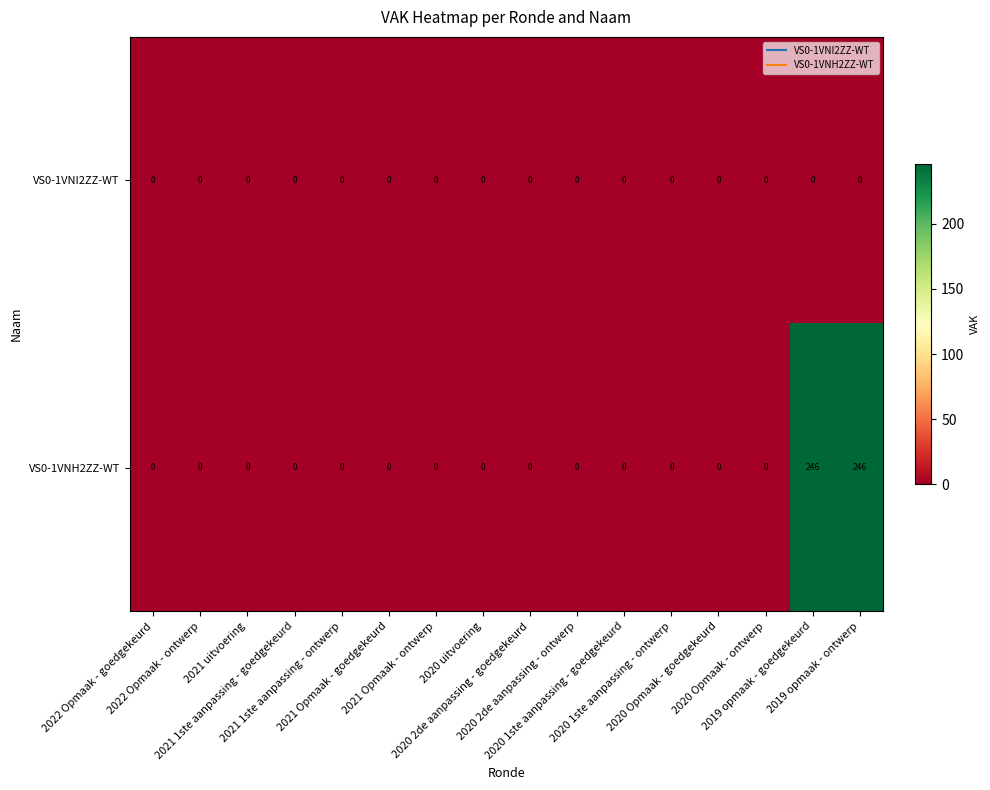

List the series in order of their peak value, highest first.

VS0-1VNH2ZZ-WT, VS0-1VNI2ZZ-WT